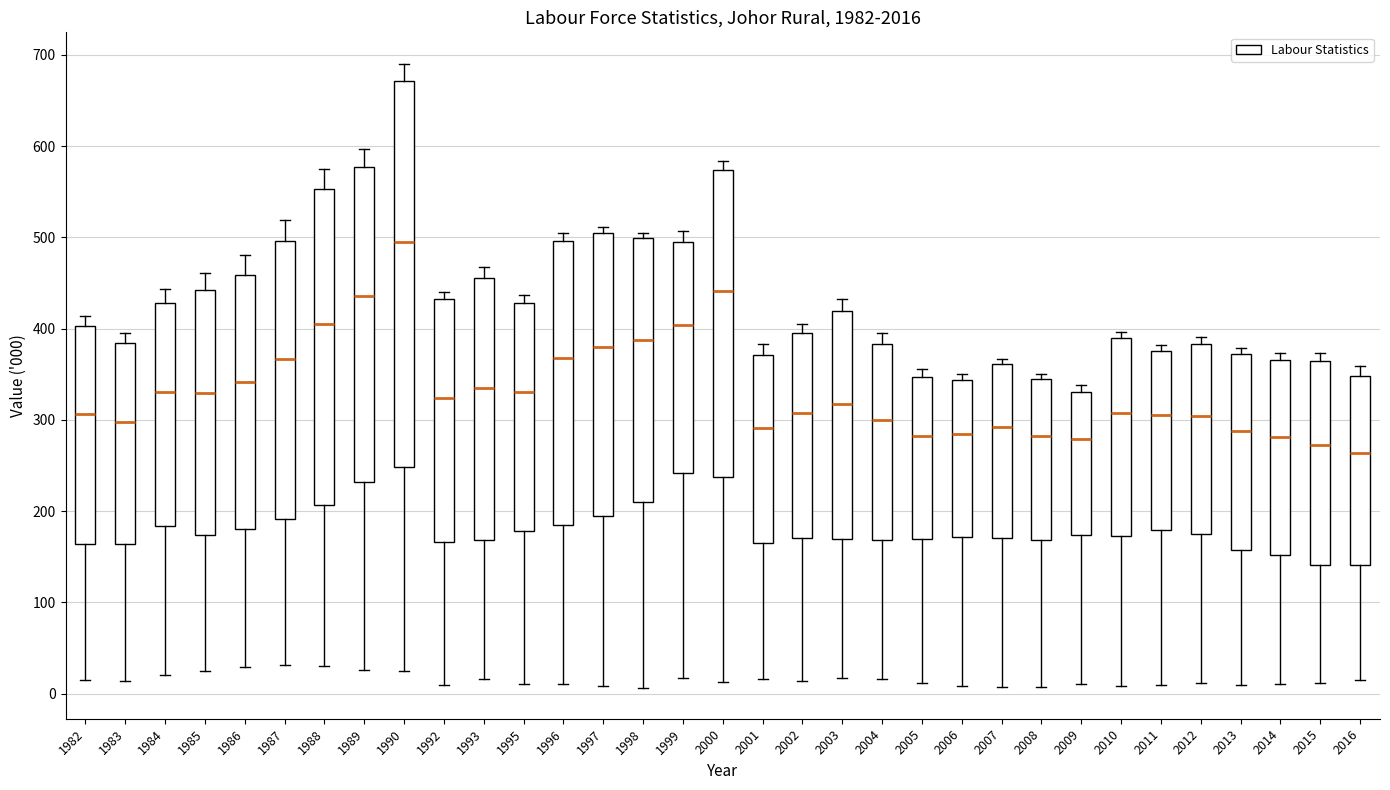

Where does the upper whisker of the box at x = 1982 end on the y-axis? The values are not printed on the chart, so give them approximately, as read against the axis.

410